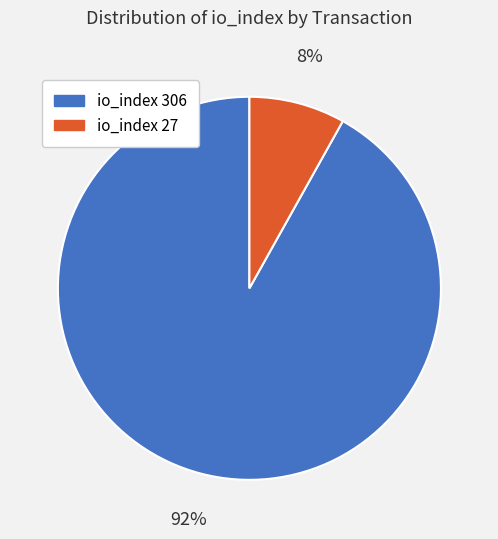

Does any single category account for the majority?

Yes